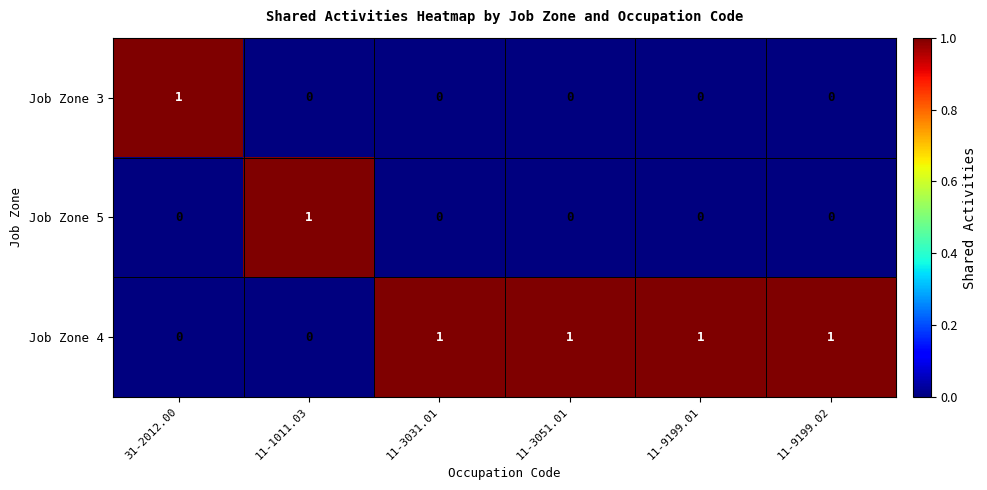

At how many categories does at least one series exceed 0?

6